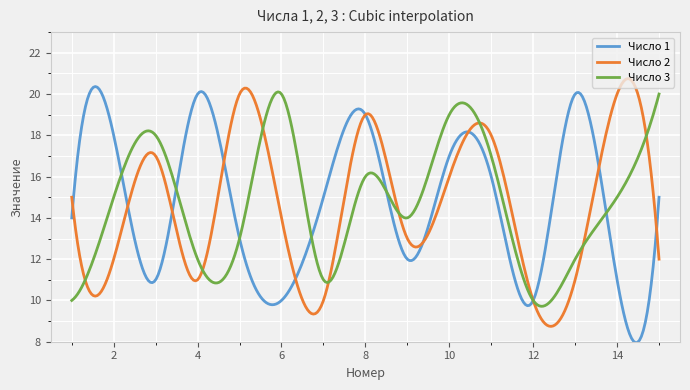

What is the lowest value of the Число 2 series?

8.7